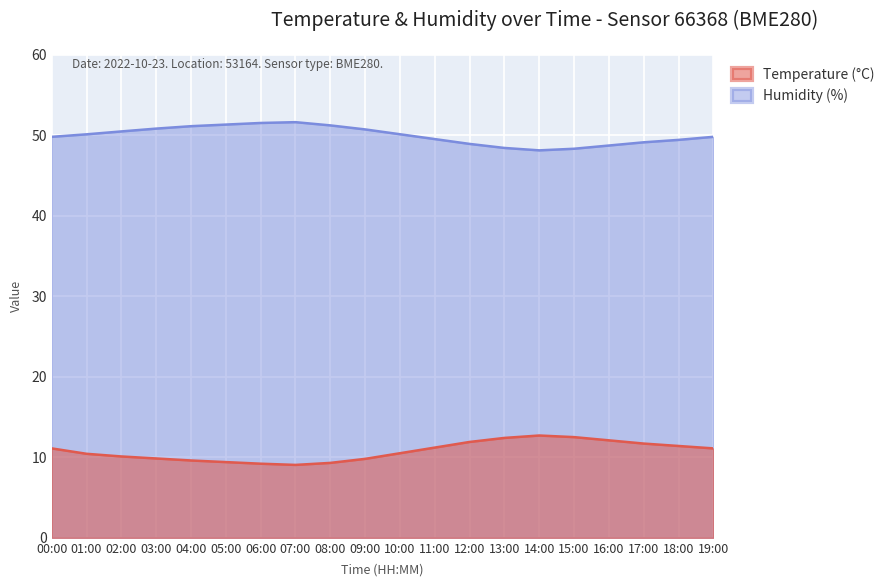

What is the label of the 13th point from the left?

12:00